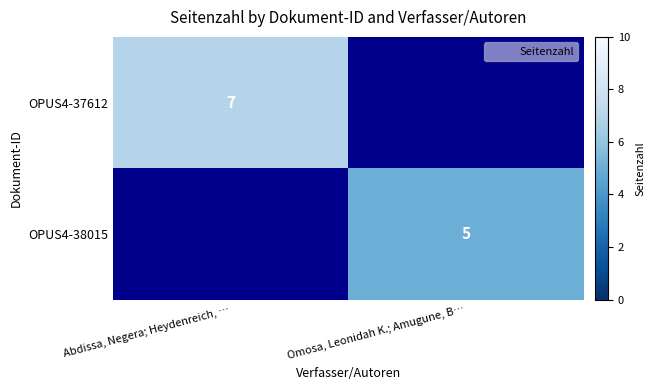

The value of OPUS4-38015 at Omosa, Leonidah K.; Amugune, B… is 5. True or false?

True